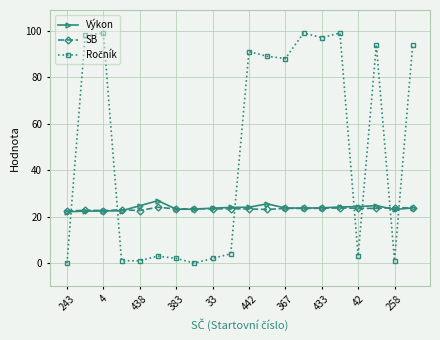

At how many categories does at least one series exceed 75?

10